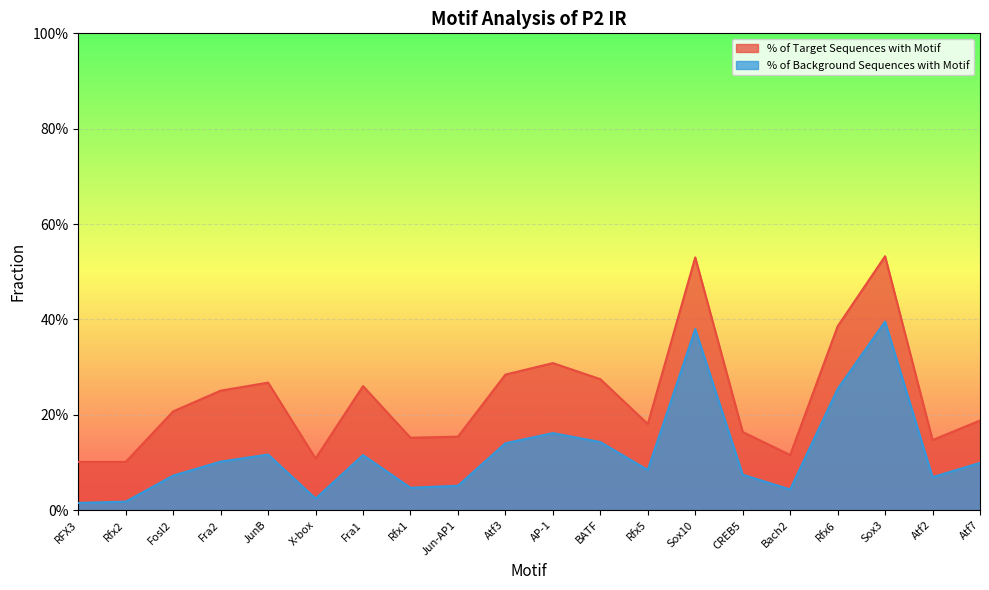

Reading right to left, what are all the values shown in this chart?

% of Target Sequences with Motif: 0.2	0.1	0.5	0.4	0.1	0.2	0.5	0.2	0.3	0.3	0.3	0.2	0.2	0.3	0.1	0.3	0.3	0.2	0.1	0.1
% of Background Sequences with Motif: 0.1	0.1	0.4	0.3	0.0	0.1	0.4	0.1	0.1	0.2	0.1	0.1	0.0	0.1	0.0	0.1	0.1	0.1	0.0	0.0